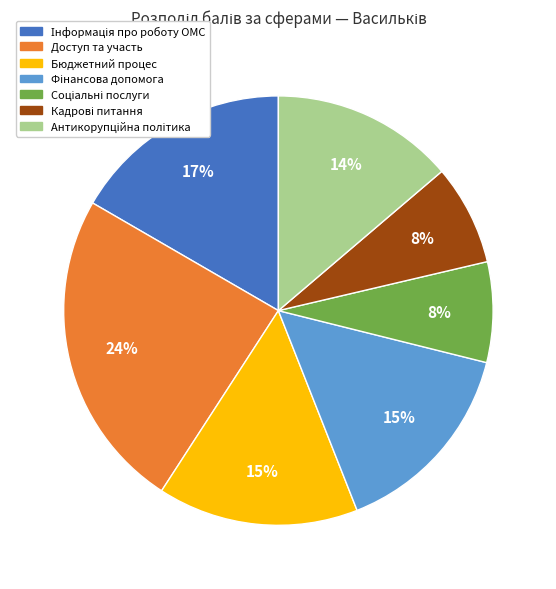

To the nearest percent, what is the average slice percentage?

14%